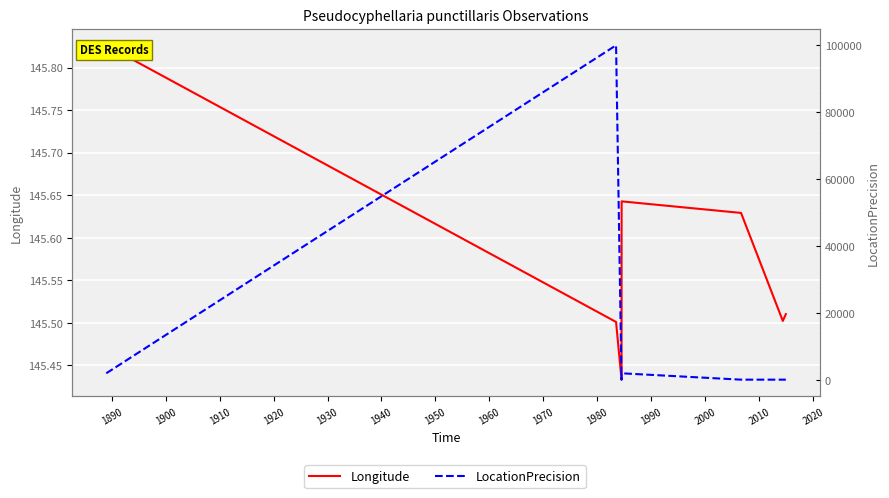

In Longitude, how many points are higher than both neighbors (excluding endpoints)?

1